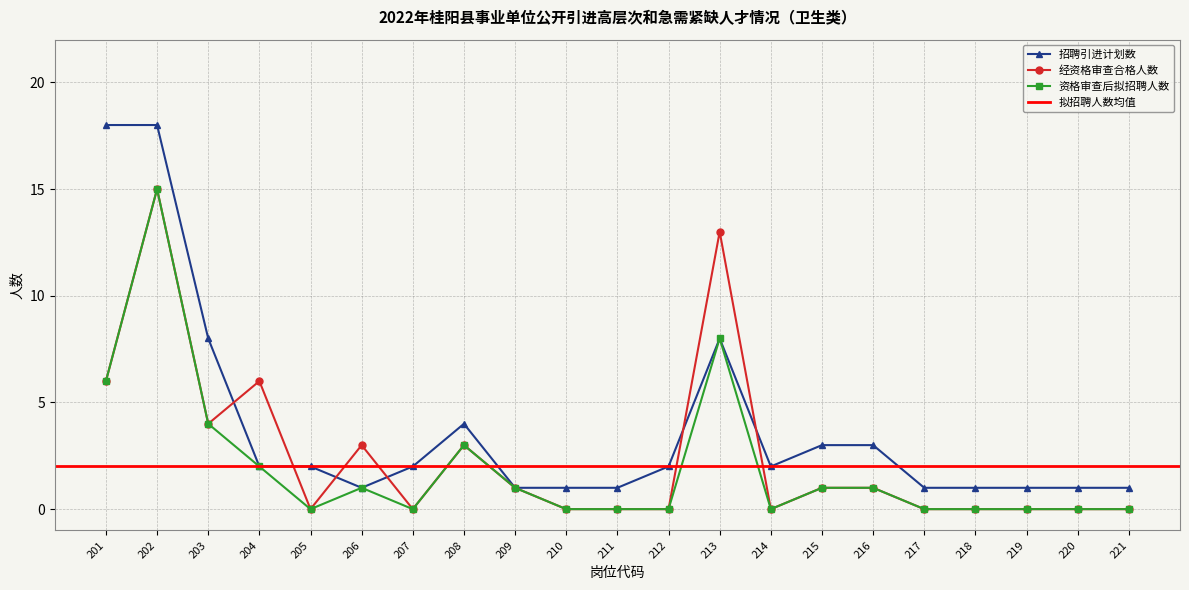

Where is 招聘引进计划数 nearest to the value 9?

203